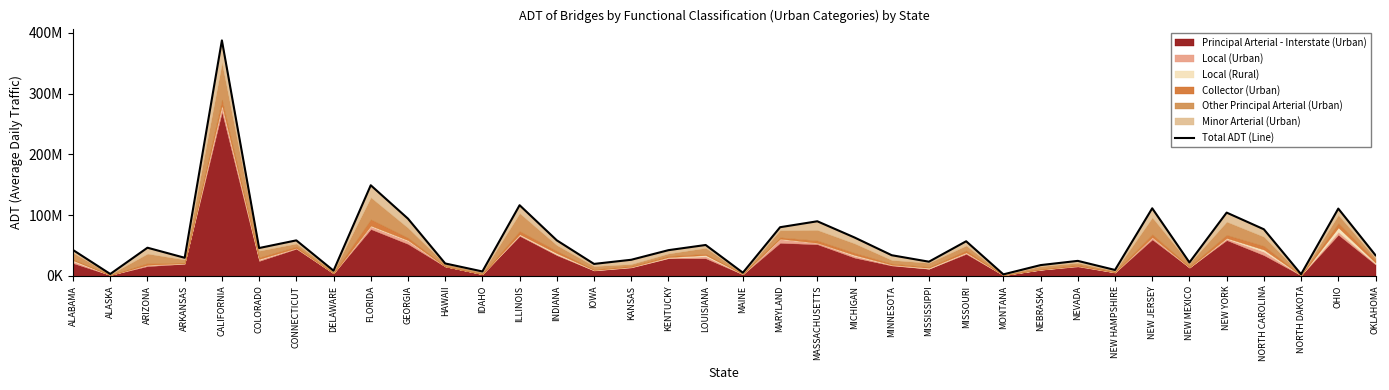

The value at MINNESOTA is 33961717. True or false?

True